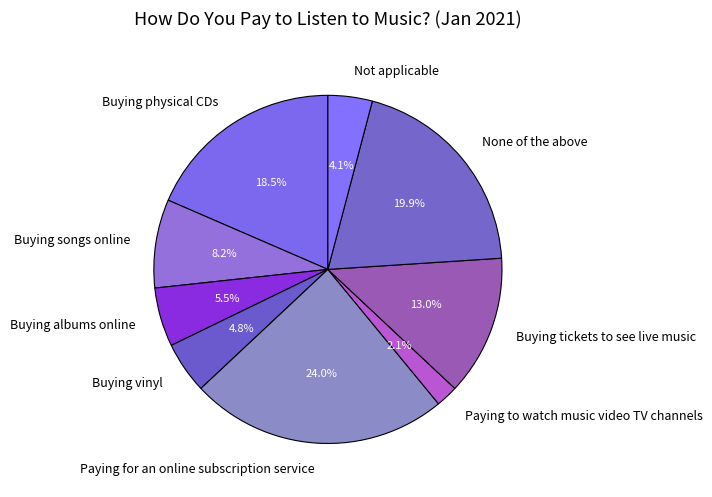

Between Not applicable and Buying albums online, which is larger?

Buying albums online